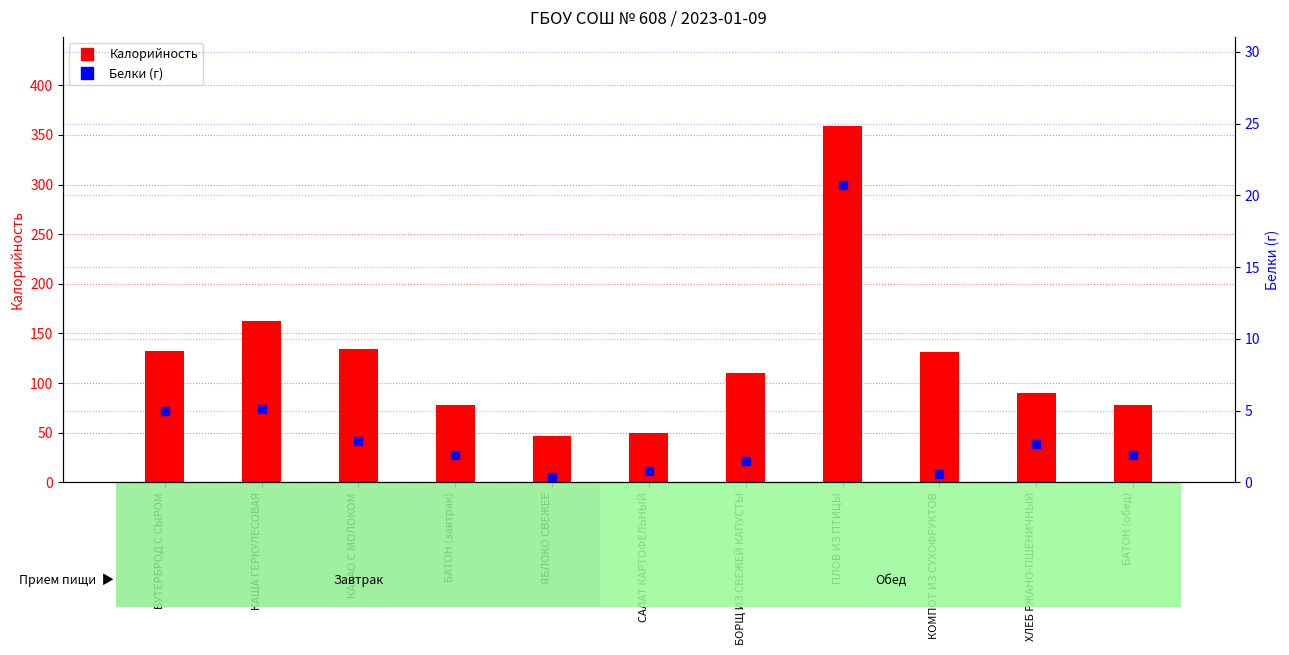

Is the value of Калорийность at КАША ГЕРКУЛЕСОВАЯ greater than the value of Белки (г) at ЯБЛОКО СВЕЖЕЕ?

Yes